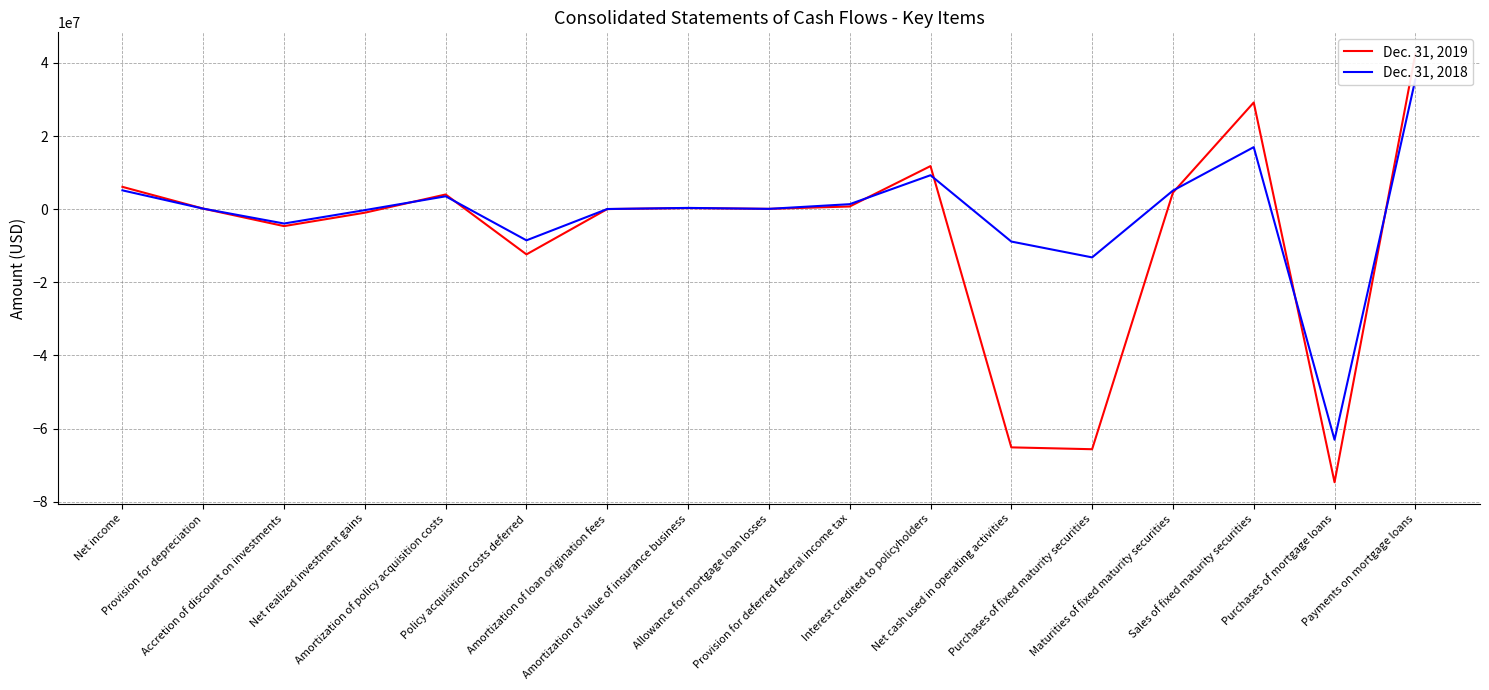

How many intersections are there between Dec. 31, 2018 and Dec. 31, 2019?

7